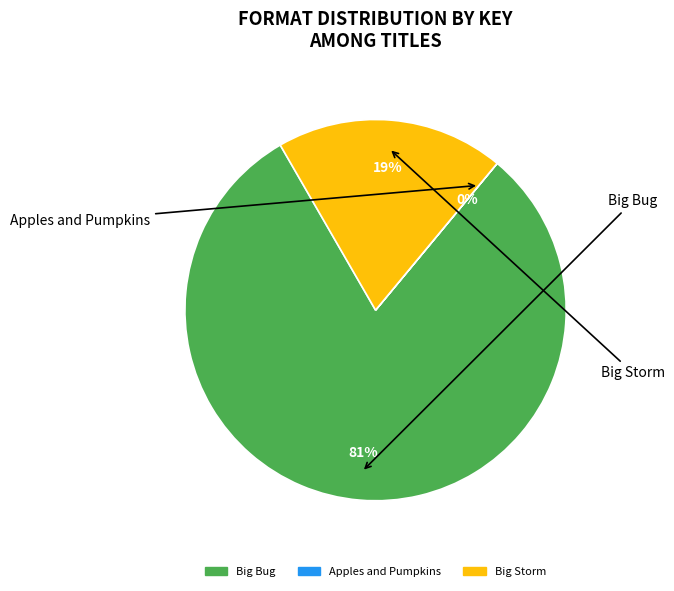

True or false: Big Bug accounts for 81% of the total.

True